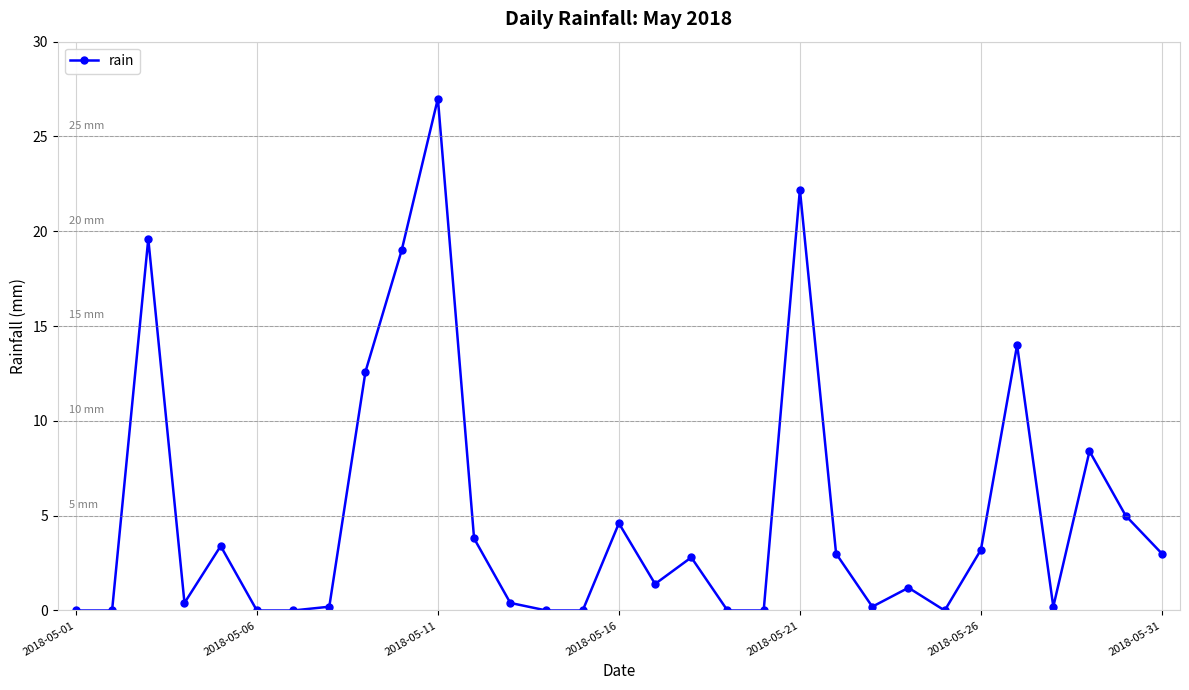

Does the chart display data point markers on the line(s)?

Yes